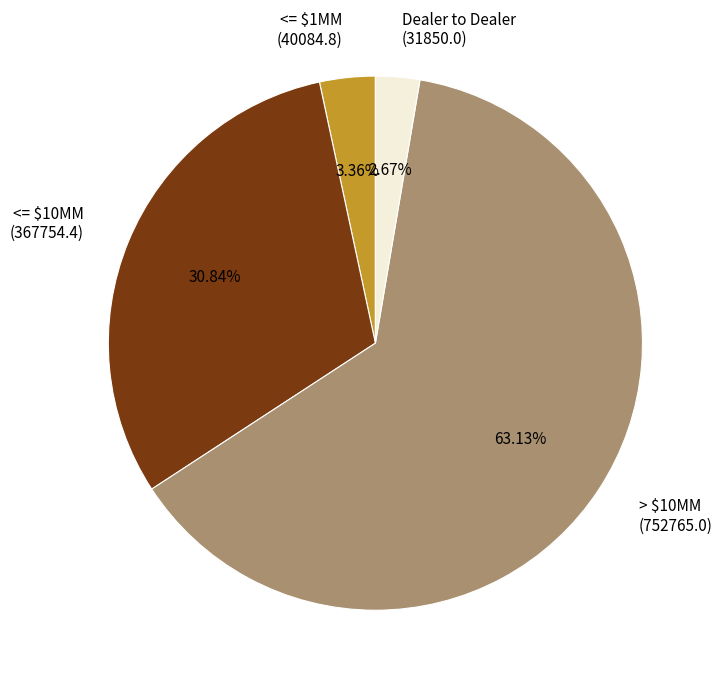

Which category accounts for the majority?

> $10MM (752765.0)